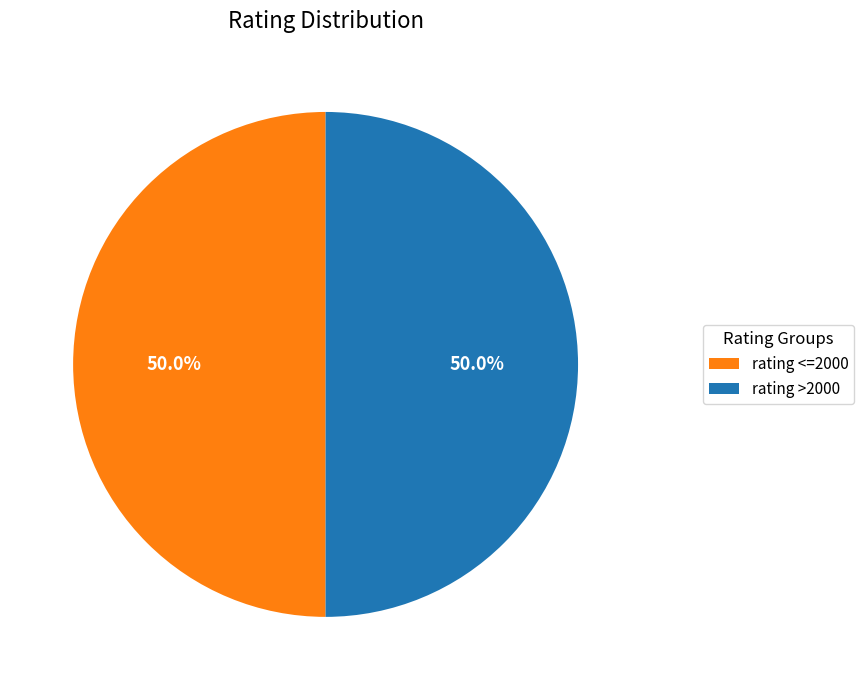

What percentage do rating <=2000 and rating >2000 together represent?

100.0%